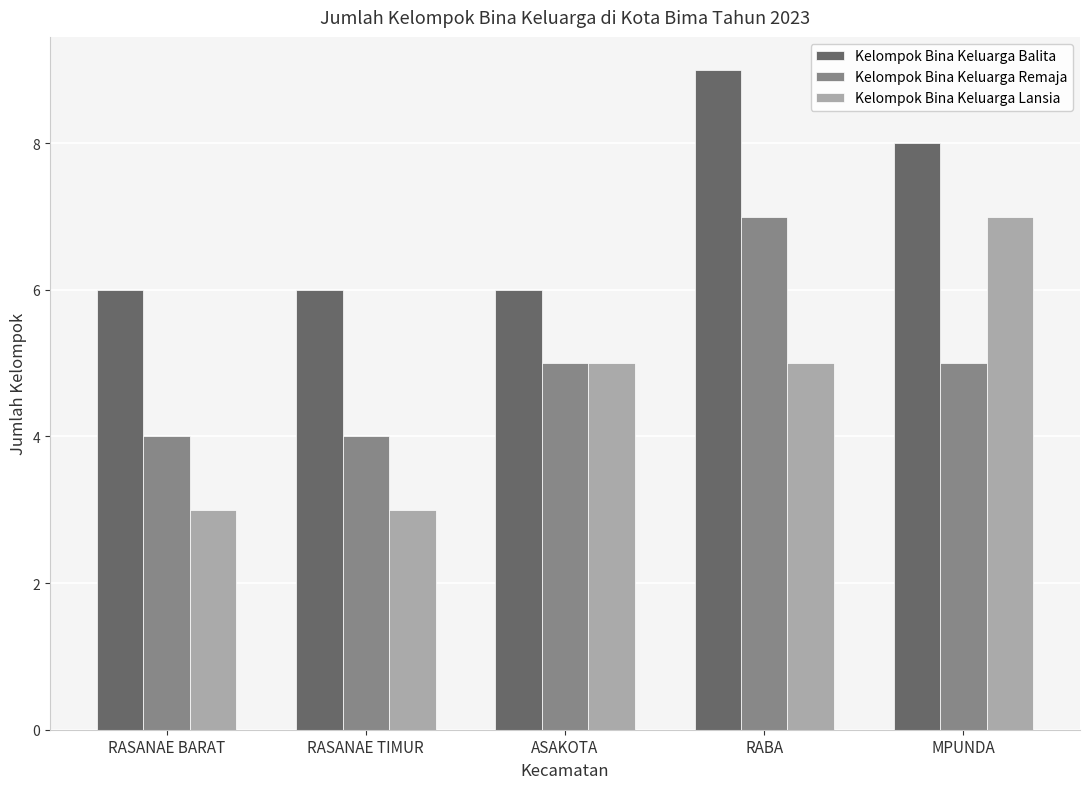

The Kelompok Bina Keluarga Balita series shows 8 at MPUNDA. True or false?

True